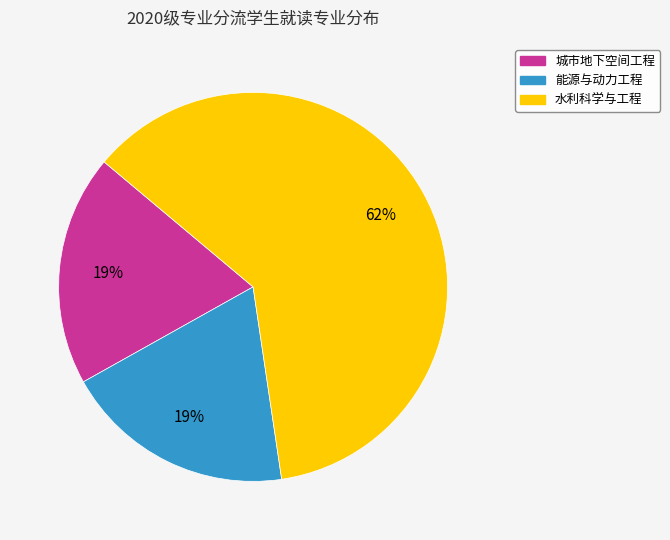

Is it true that 水利科学与工程 is 62% of the pie?

True